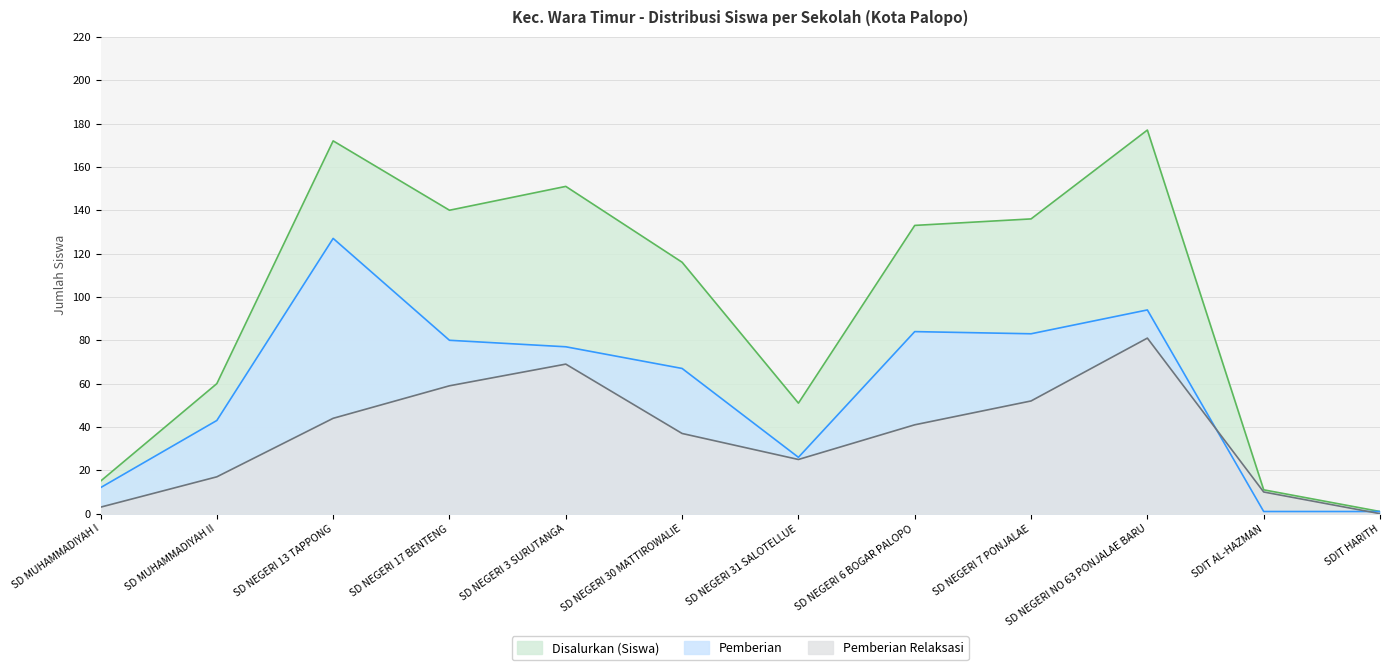

Which series has the largest range (max minus min)?

Disalurkan (Siswa)